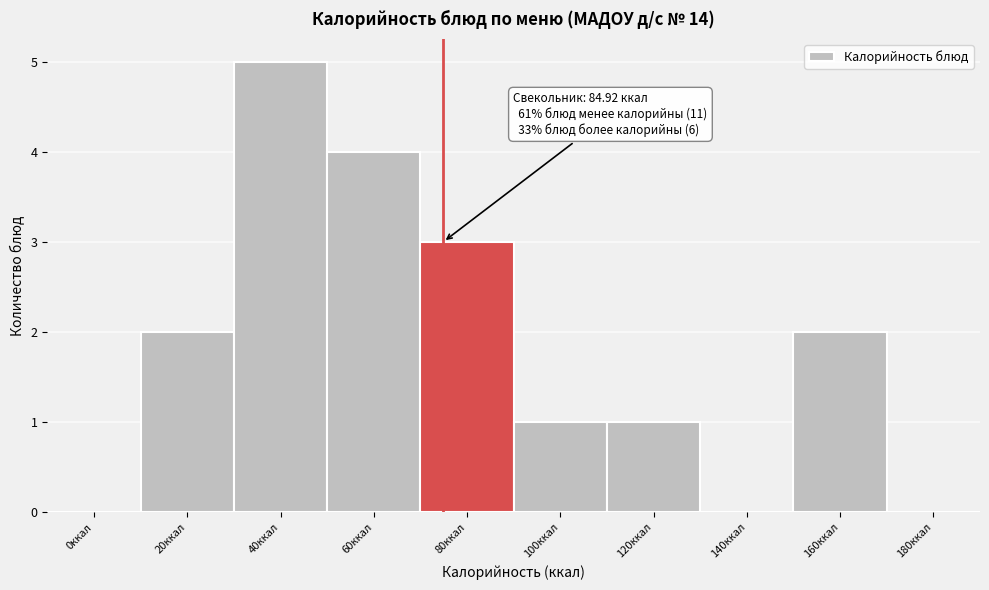

Reading right to left, transcribe all the data shown in this chart.

180ккал=0	160ккал=2	140ккал=0	120ккал=1	100ккал=1	80ккал=3	60ккал=4	40ккал=5	20ккал=2	0ккал=0